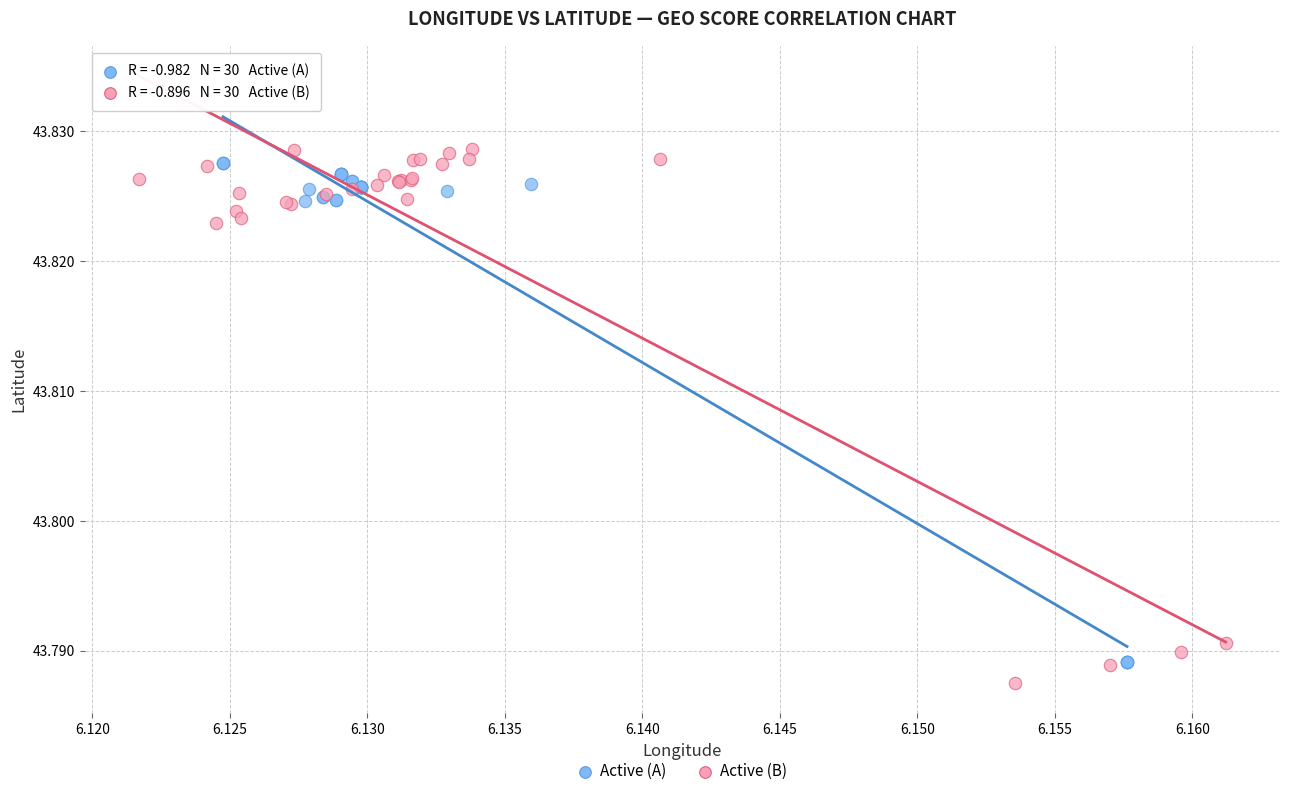

Which series has the largest Y range (max minus min)?

Active (B)